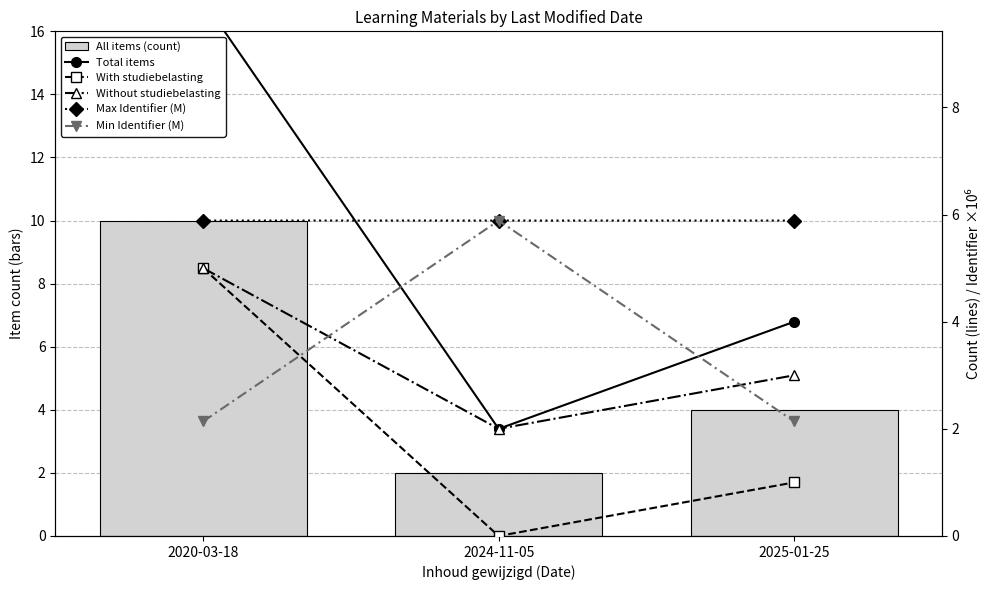

Rank the series at 2025-01-25 from highest to lowest value.

Max Identifier (M), All items (count), Total items, Without studiebelasting, Min Identifier (M), With studiebelasting